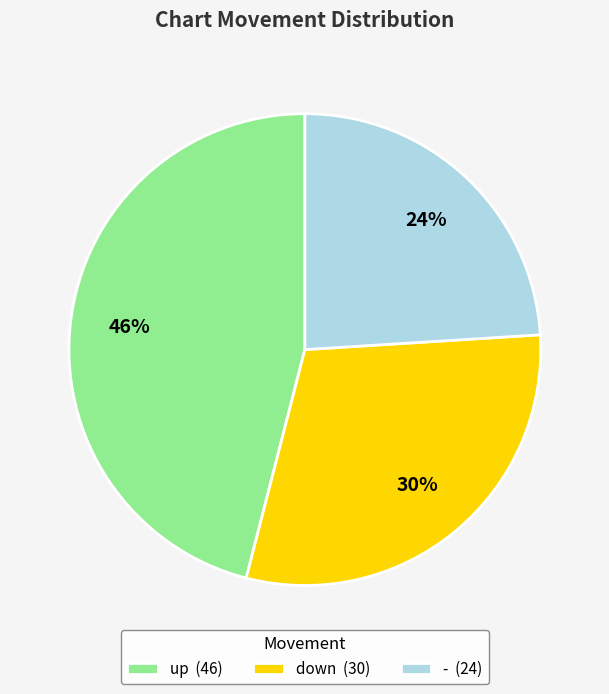

Is down the majority of the pie?

No